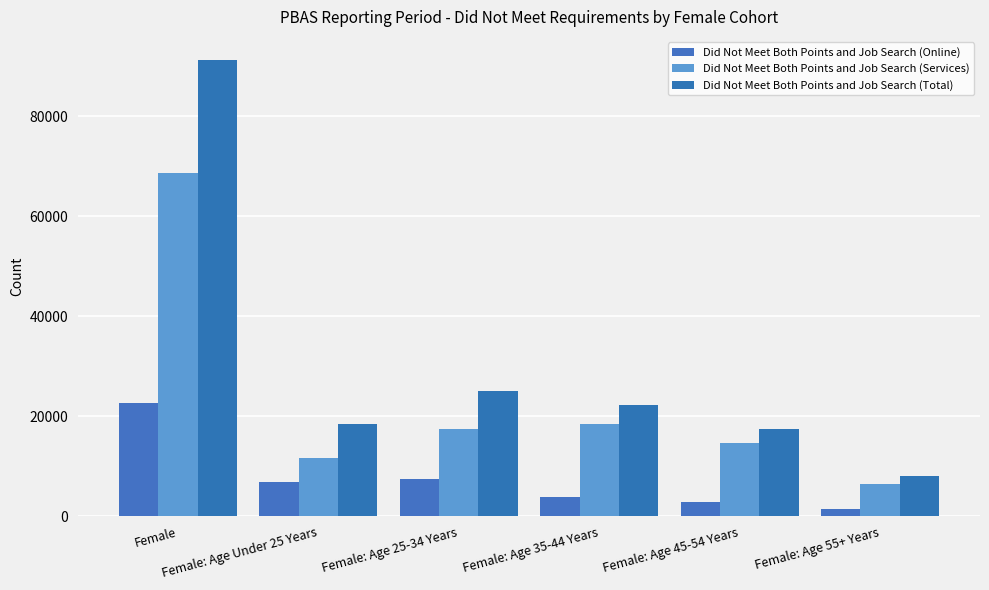

Rank the series at Female: Age 35-44 Years from lowest to highest value.

Did Not Meet Both Points and Job Search (Online), Did Not Meet Both Points and Job Search (Services), Did Not Meet Both Points and Job Search (Total)